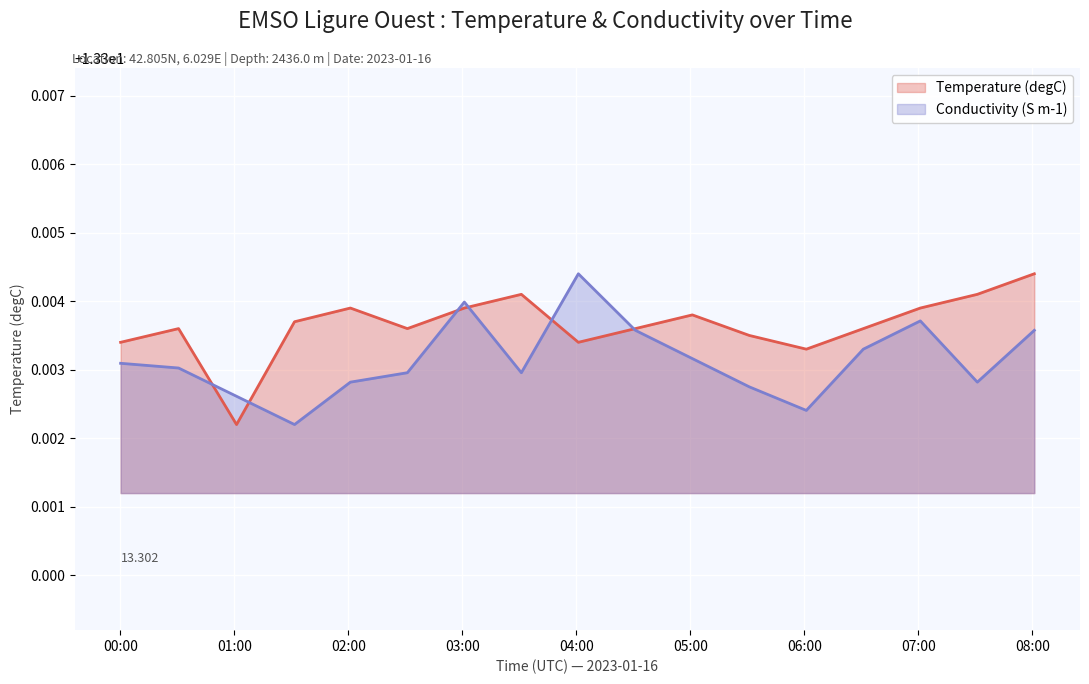

True or false: Temperature (degC) has more than 1 points higher than both neighbors.

True